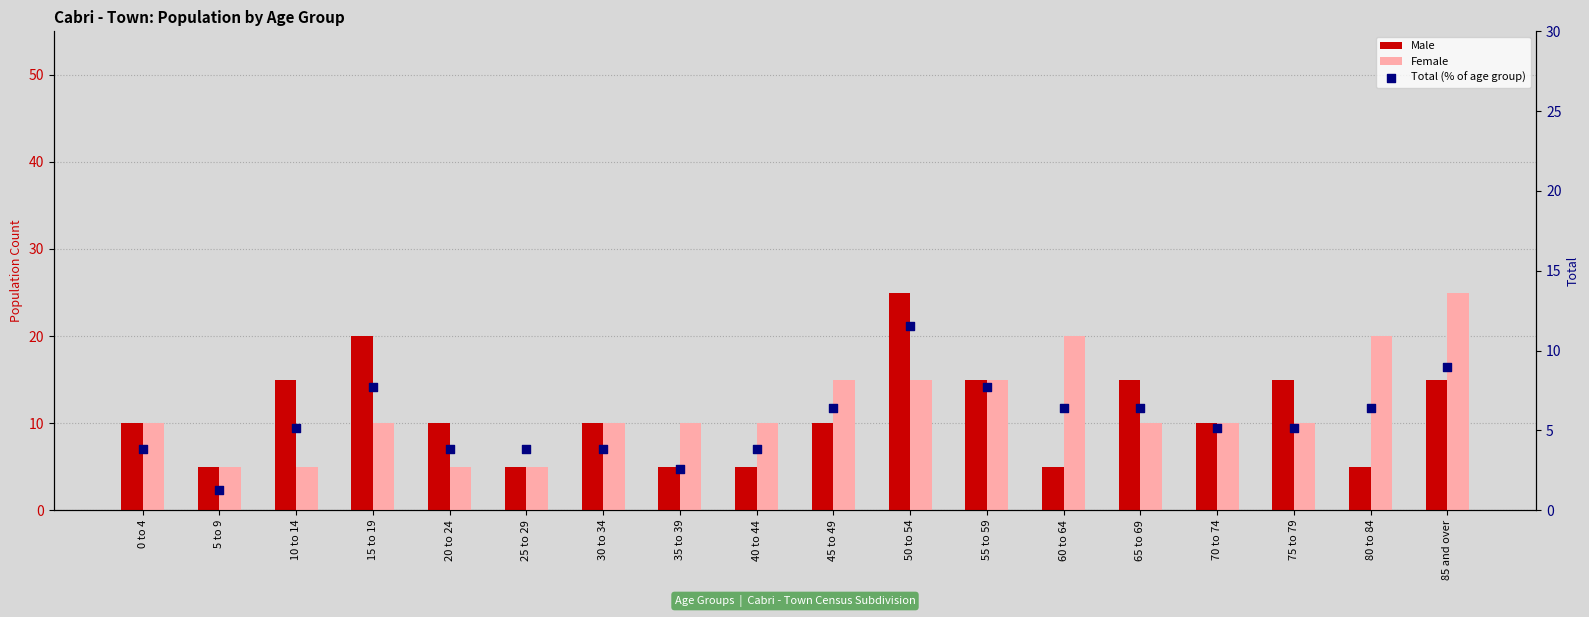

Which series has the widest spread of Y values?

Male